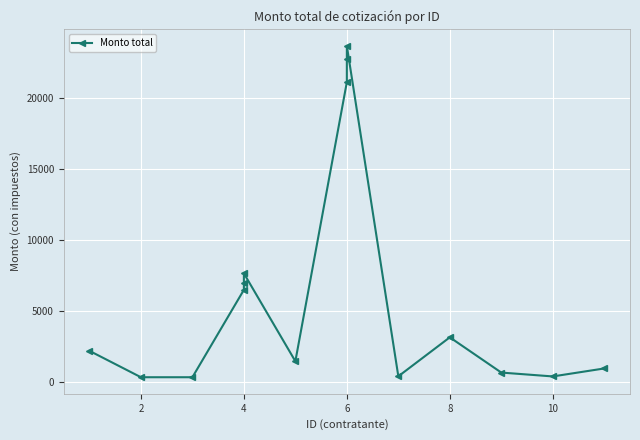

How many points are lower than both their immediate neighbors (excluding endpoints)?

3